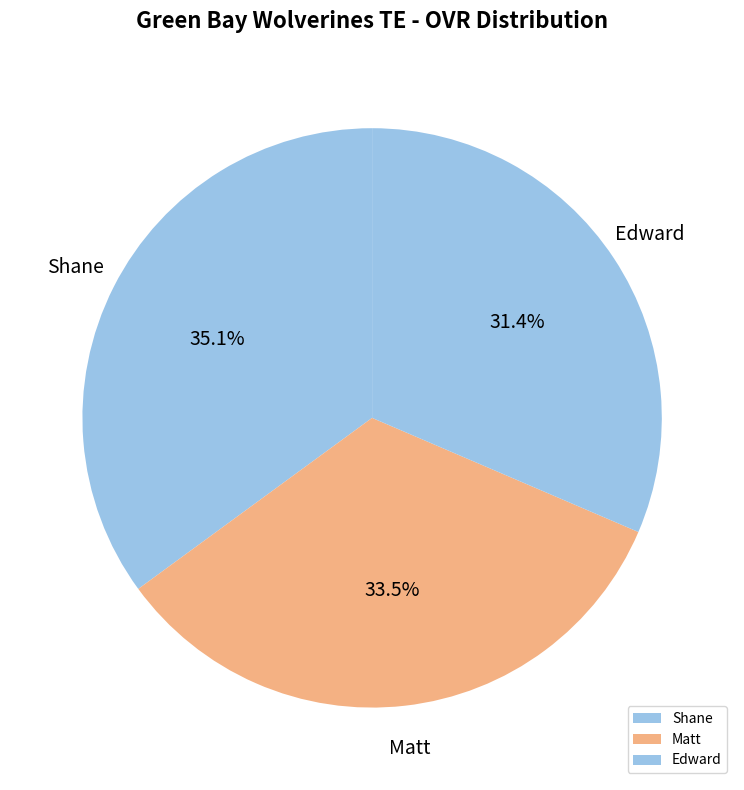

Is the sum of Shane and Edward greater than half?

Yes